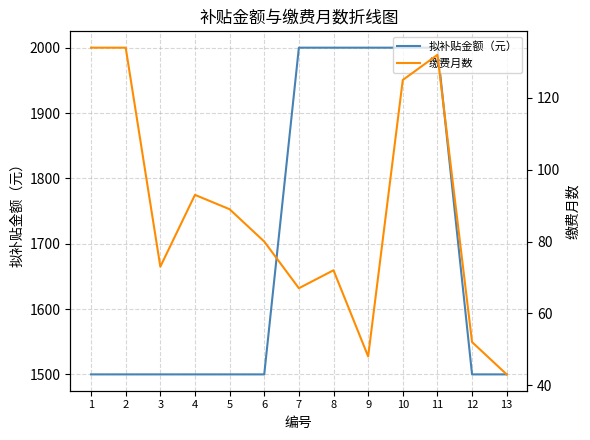

How many categories are shown in the chart?

13